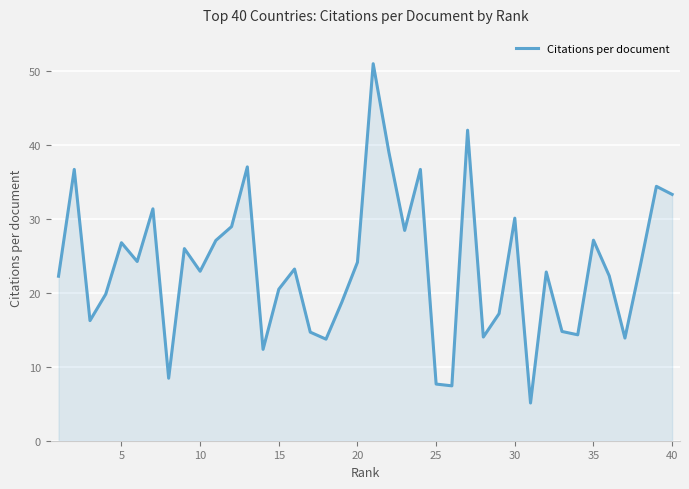

Does the chart display data point markers on the line(s)?

No